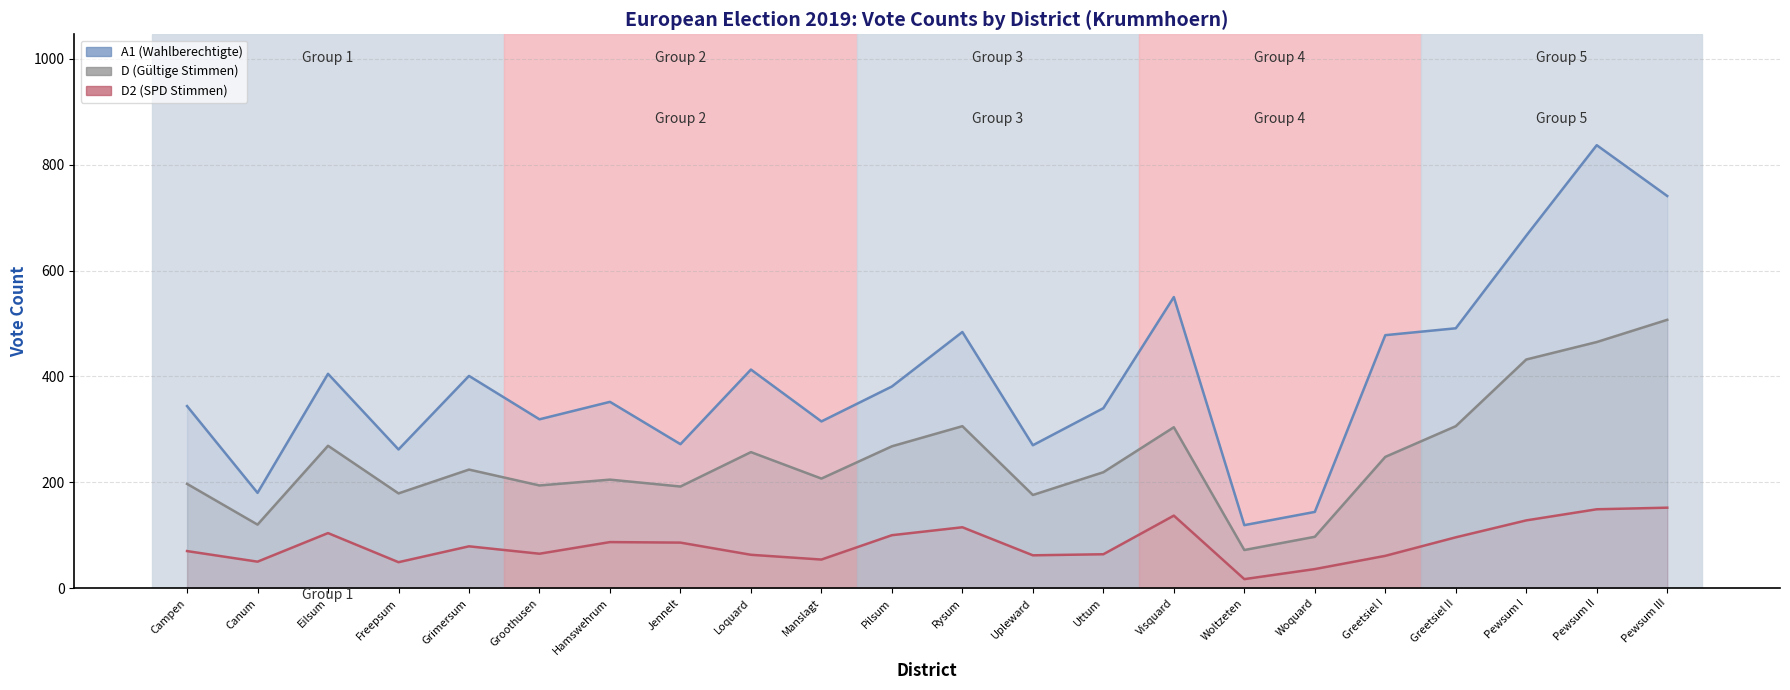

What is the difference between the A1 values at Greetsiel II and Greetsiel I?

13